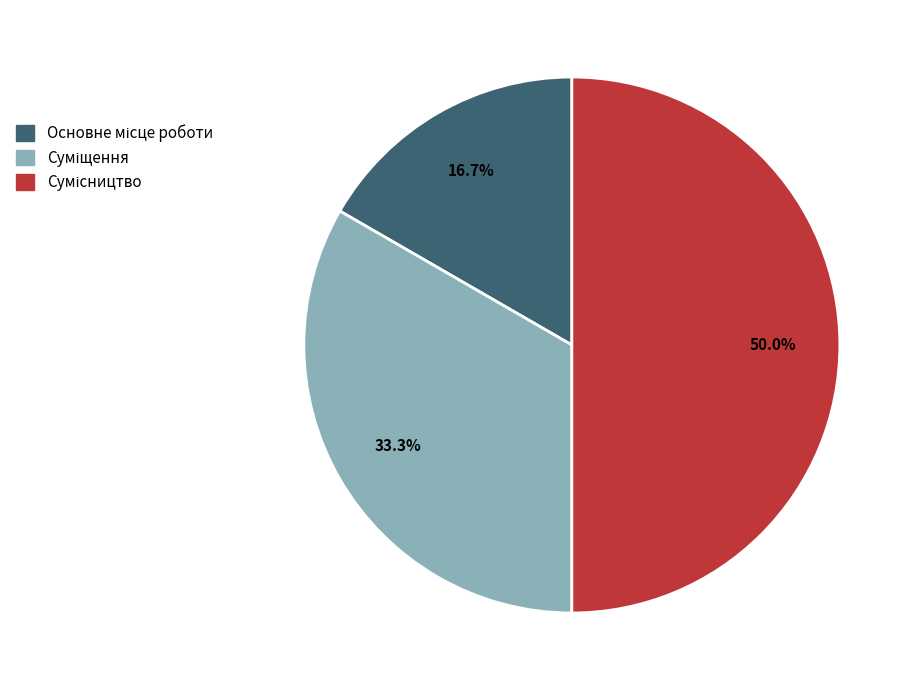

What is the change in value from Суміщення to Сумісництво?

+1